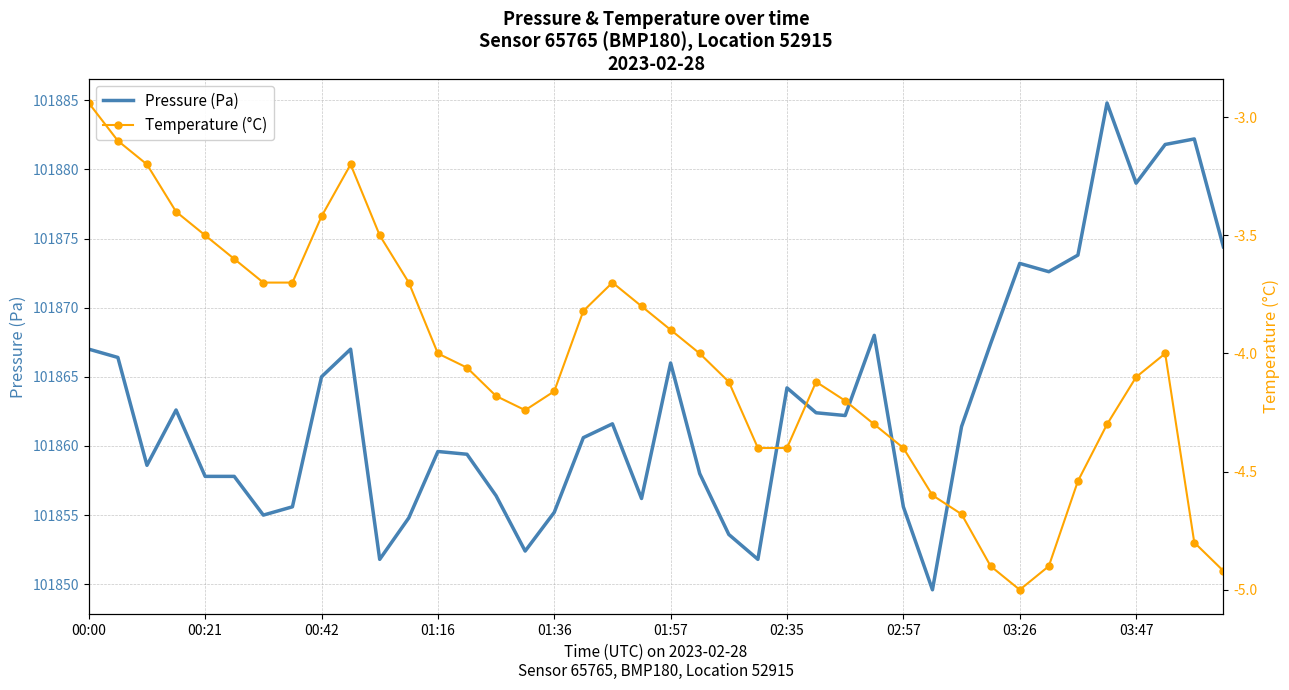

What is the sum of all Pressure (Pa) values?

4074522.8